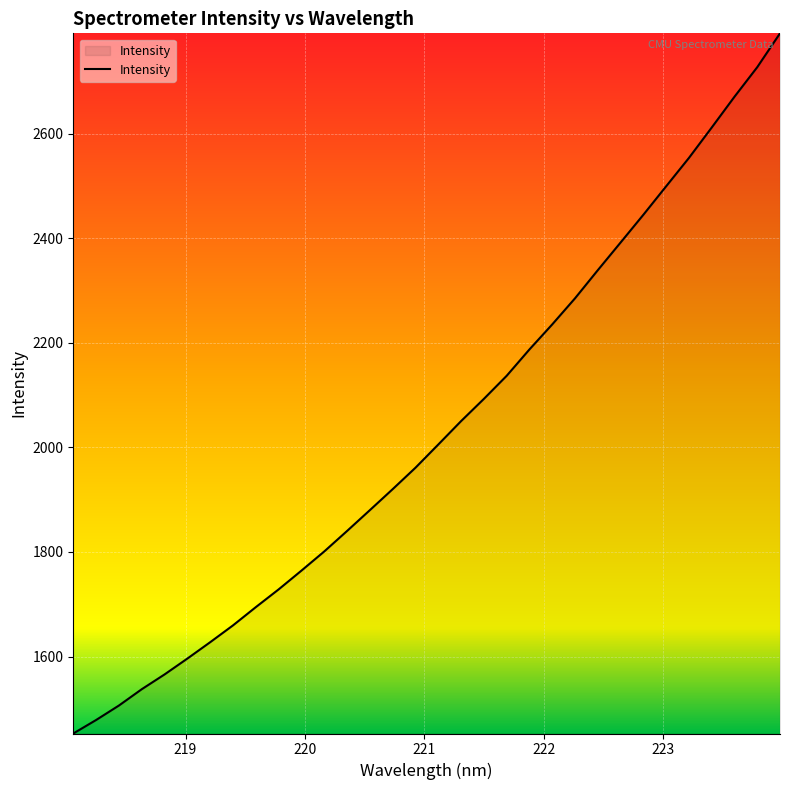

What is the difference between the maximum and minimum values?

1339.3